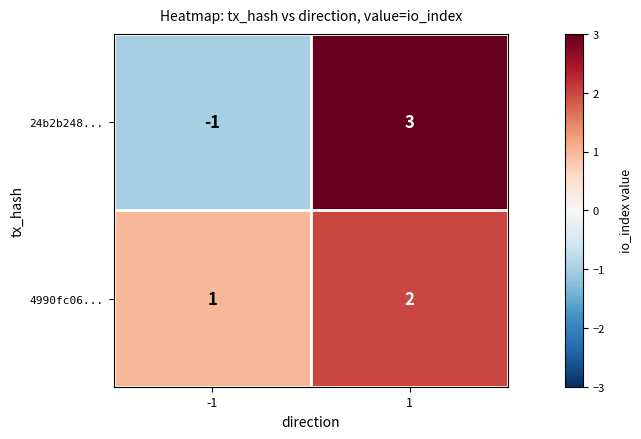

Is the value of 24b2b248... at 1 greater than the value of 4990fc06... at 1?

Yes